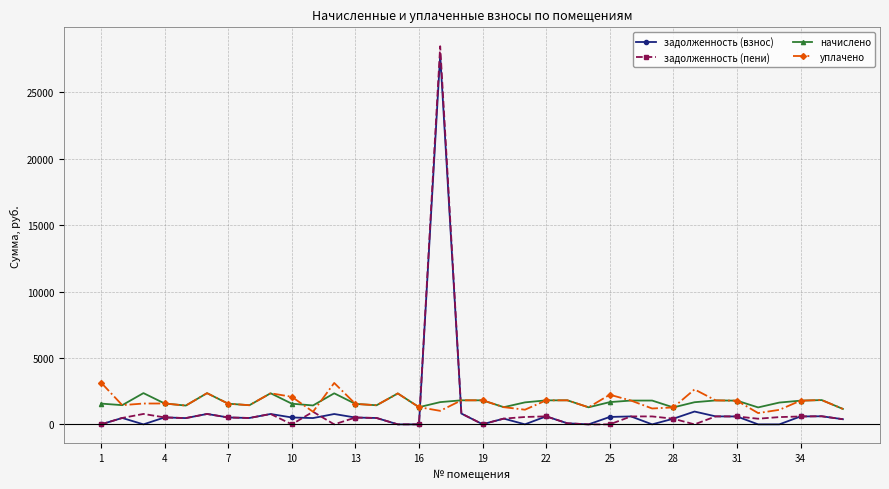

What is the average value of the задолженность (пени) series?

1197.2